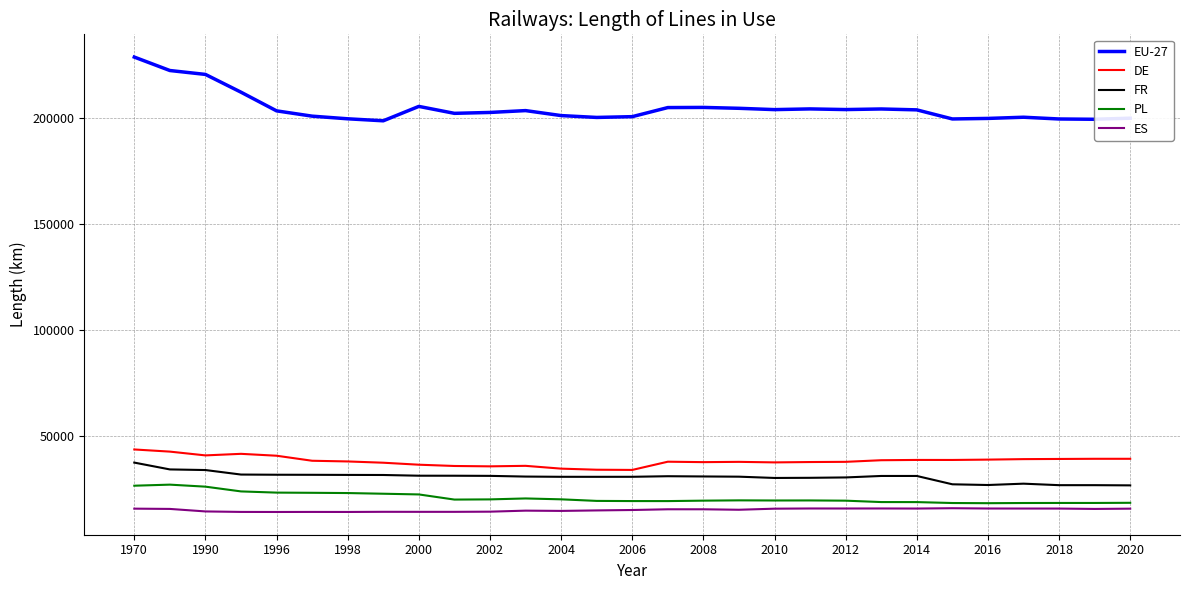

At how many categories does at least one series exceed 112393?

29